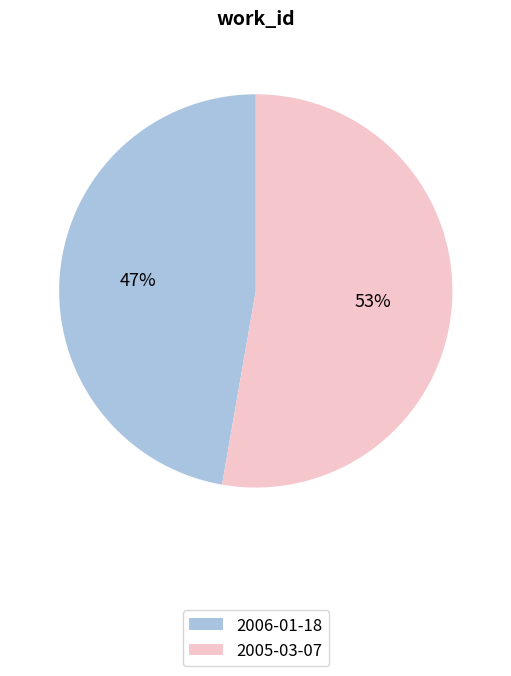

To the nearest percent, what is the combined percentage of 2005-03-07 and 2006-01-18?

100%